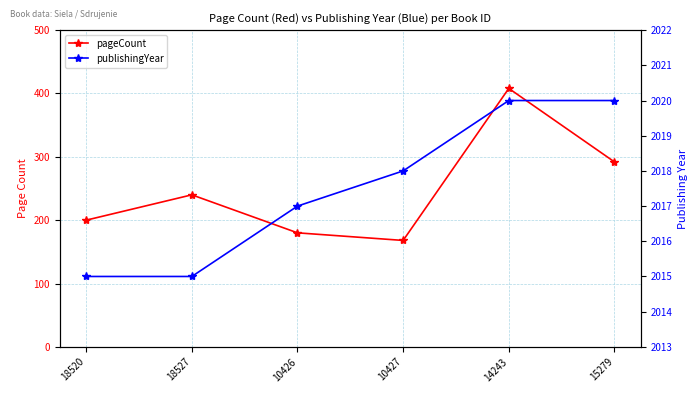

Which category has the highest value in the pageCount series?

14243